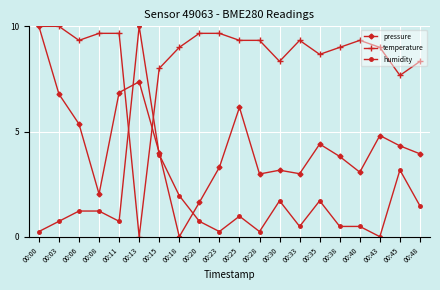

At 00:08, list the series in order from smallest to largest.

humidity, pressure, temperature